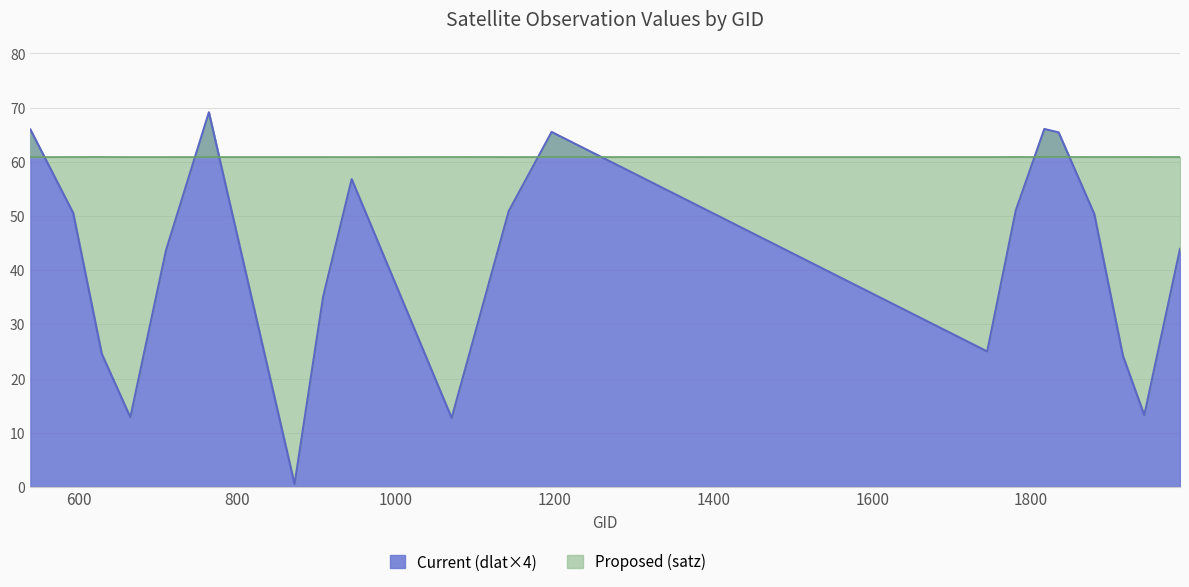

The satz series shows 80.0 at 1880. True or false?

False